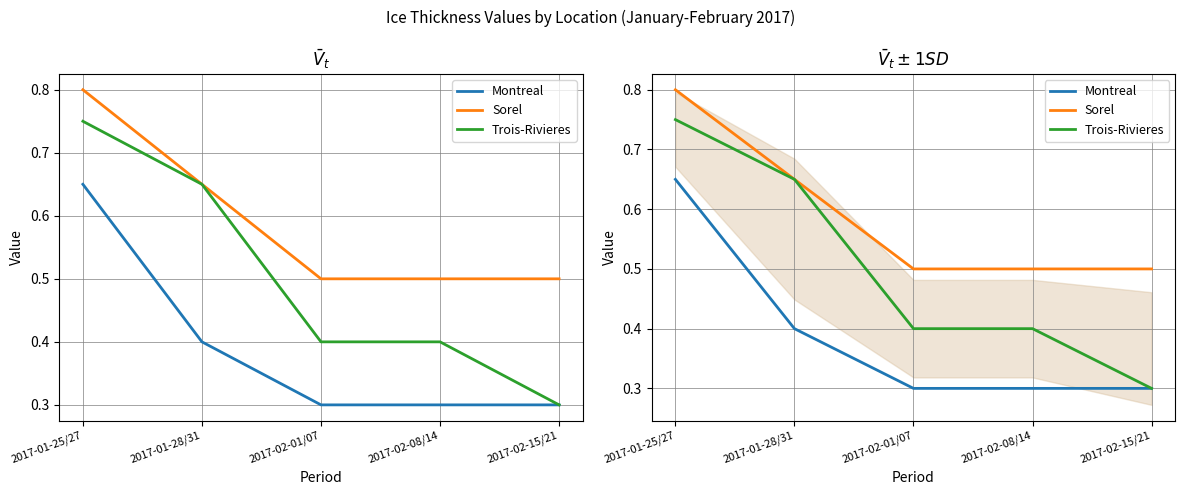

List the series in order of their overall mean, highest first.

Sorel, Trois-Rivieres, Montreal